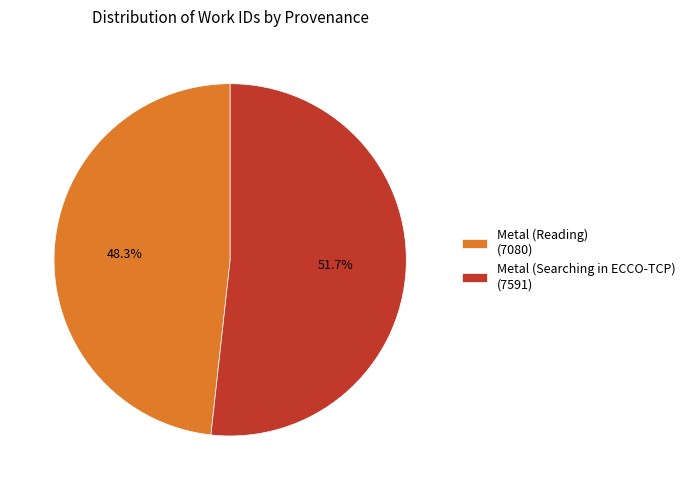

Is there a majority slice in this chart?

Yes